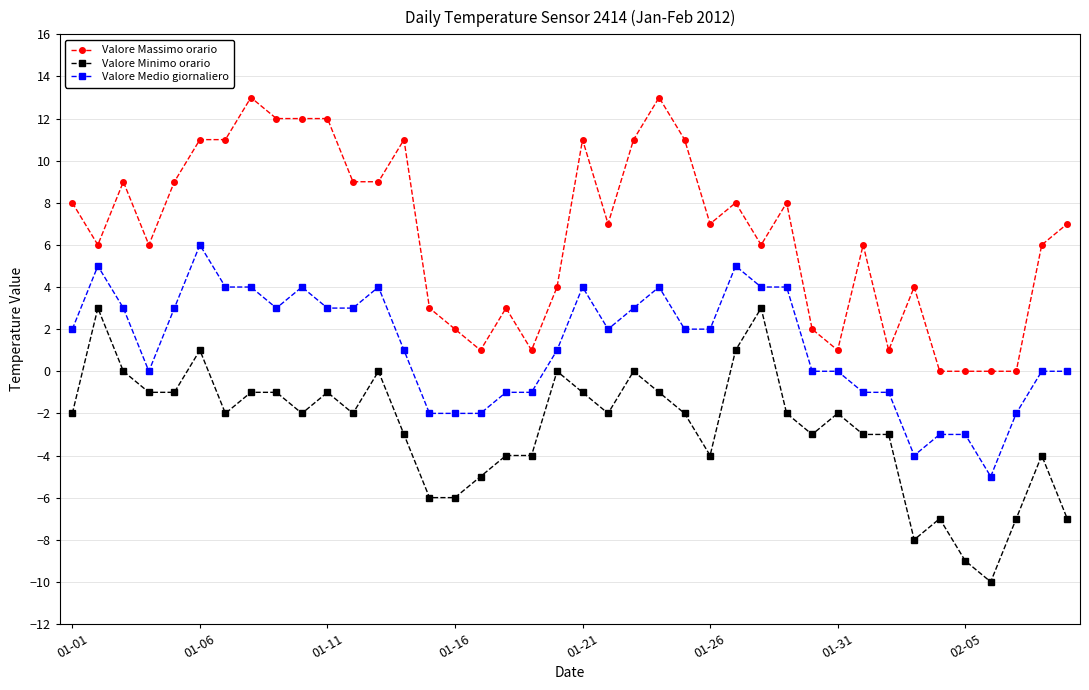

What is the minimum value for Valore Minimo orario?

-10